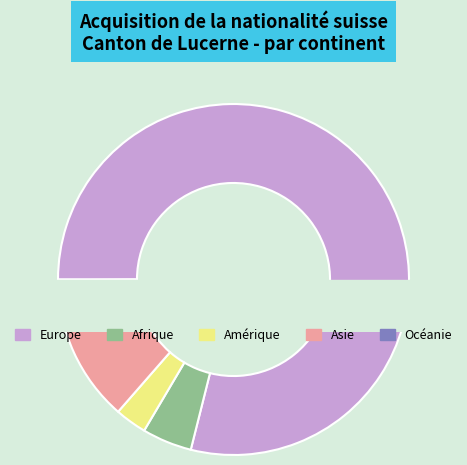

Which slice is the smallest?

Océanie